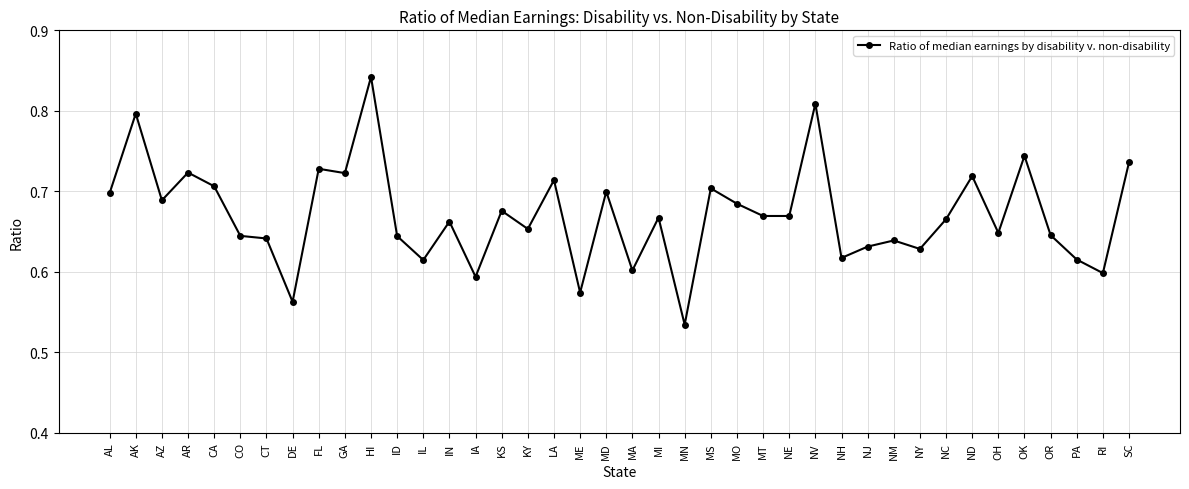

Count the number of data series in this chart.

1